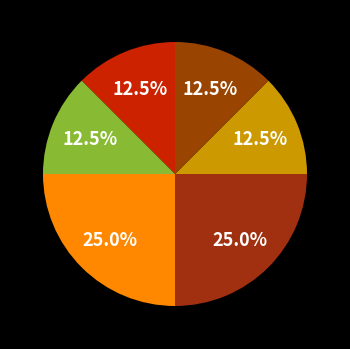

Count the number of slices in the pie.

6